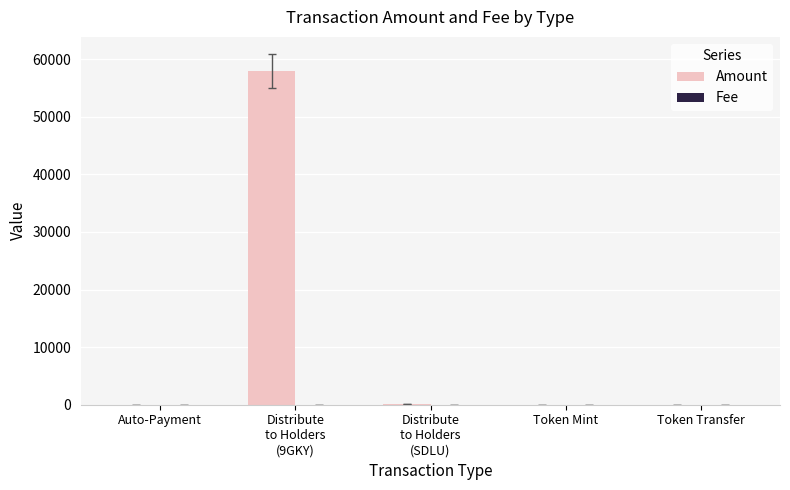

Which series has the largest total across all categories?

Amount